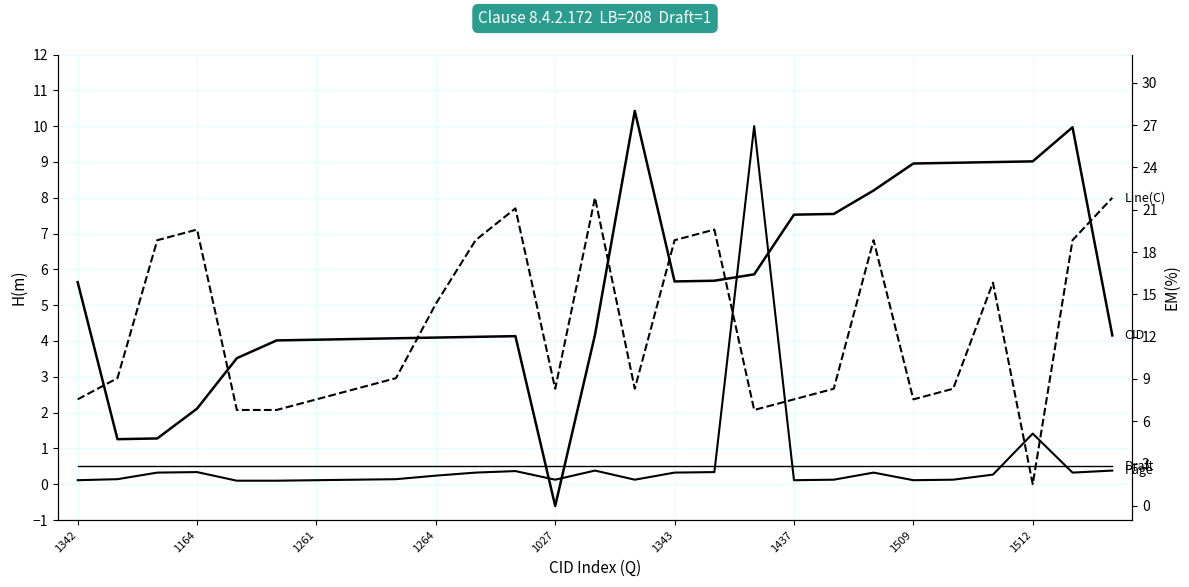

What are all the series names shown in the legend?

Page, Line(C), Draft, CID